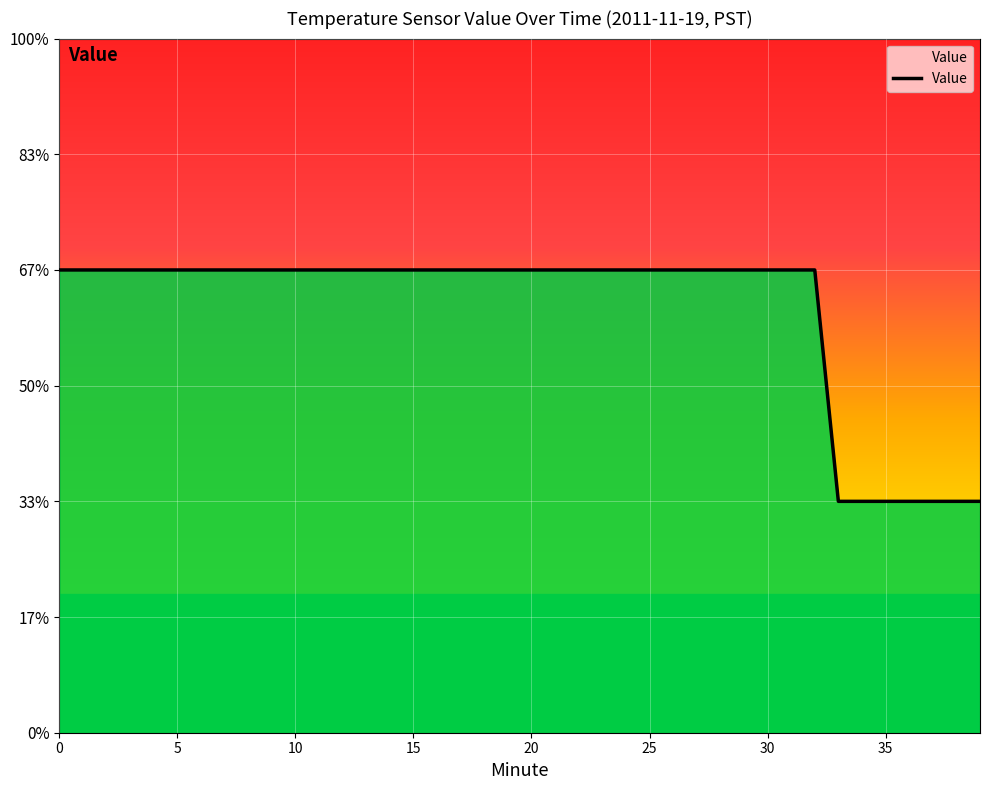

How many values are between 0 and 1?

40